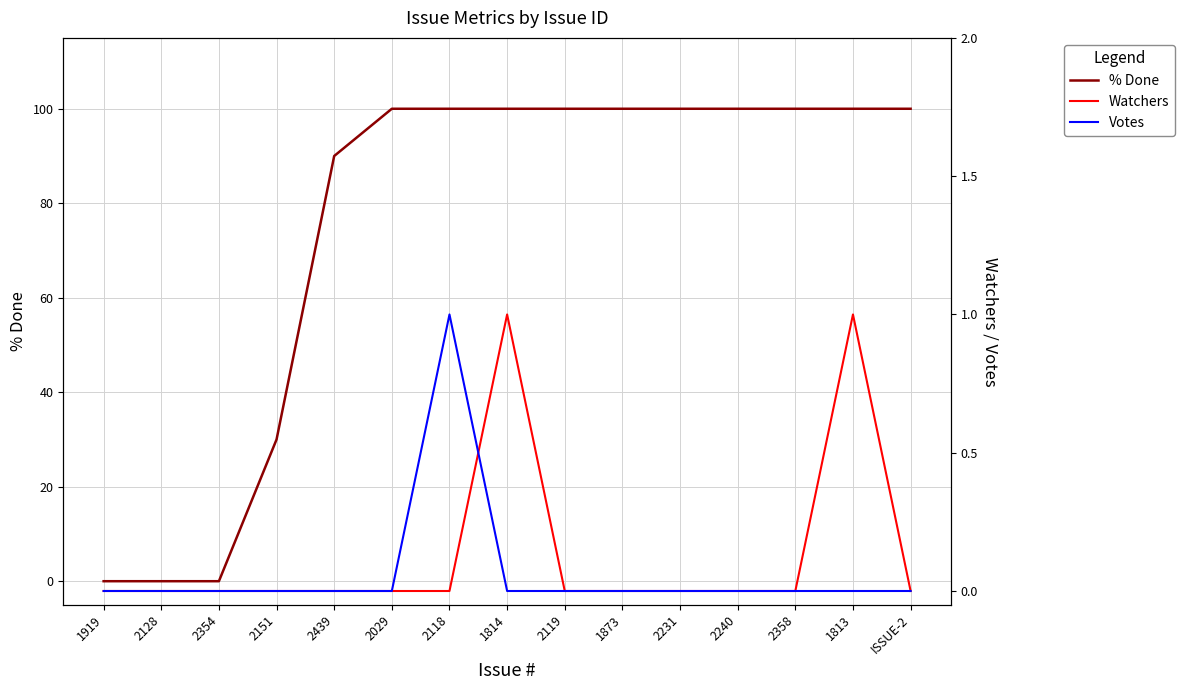

What are all the series names shown in the legend?

% Done, Watchers, Votes